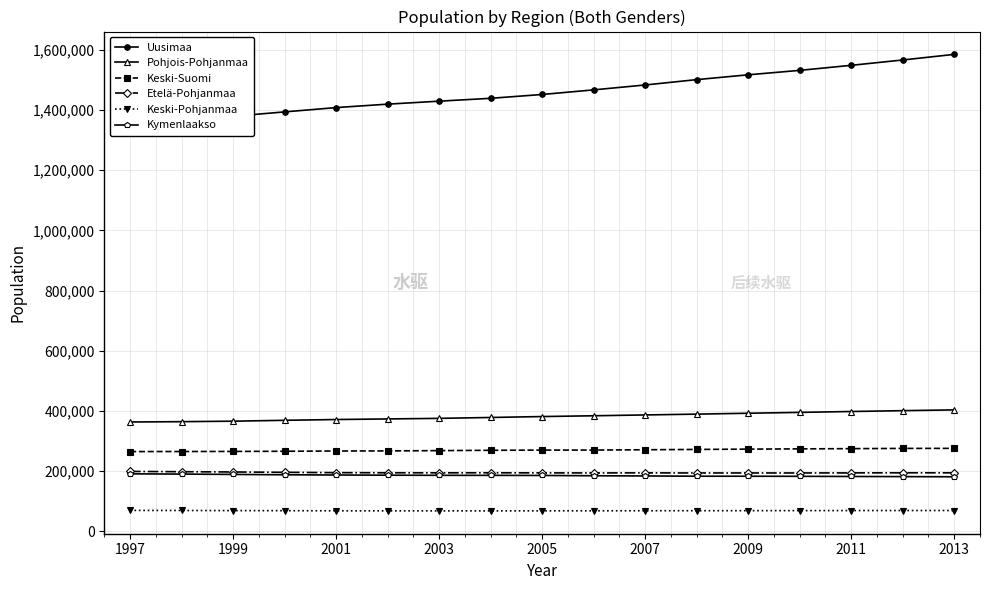

Reading left to right, what are all the values shown in this chart?

Uusimaa: 1344989	1362634	1379712	1394199	1408525	1419938	1429869	1439400	1452083	1467453	1483719	1501511	1517542	1532309	1549058	1566835	1585473
Pohjois-Pohjanmaa: 363039	364074	365689	368598	371206	373151	375074	378041	381090	383708	386477	389182	392110	394965	397887	400670	403287
Keski-Suomi: 264655	264807	265129	265683	266522	266806	267816	268885	269575	269636	270701	271747	272784	273637	274379	275161	275320
Etelä-Pohjanmaa: 198641	197703	196795	195615	194542	194105	193954	194076	193812	193585	193815	193511	193524	193504	193735	194058	193977
Keski-Pohjanmaa: 69021	68773	68345	68052	67671	67497	67441	67369	67612	67632	67898	67991	68131	68321	68484	68610	68677
Kymenlaakso: 190570	189802	188633	187474	186707	186111	185662	185541	185196	184241	183564	182754	182617	182382	181829	181421	180845